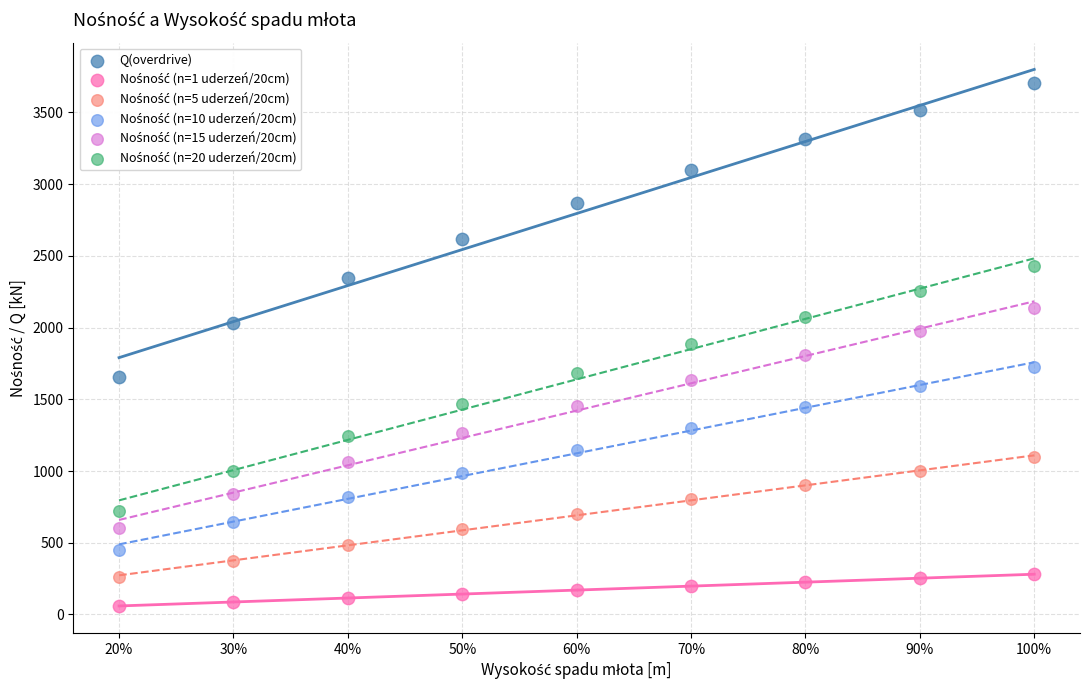

Which series contains the highest Y value?

Q(overdrive)